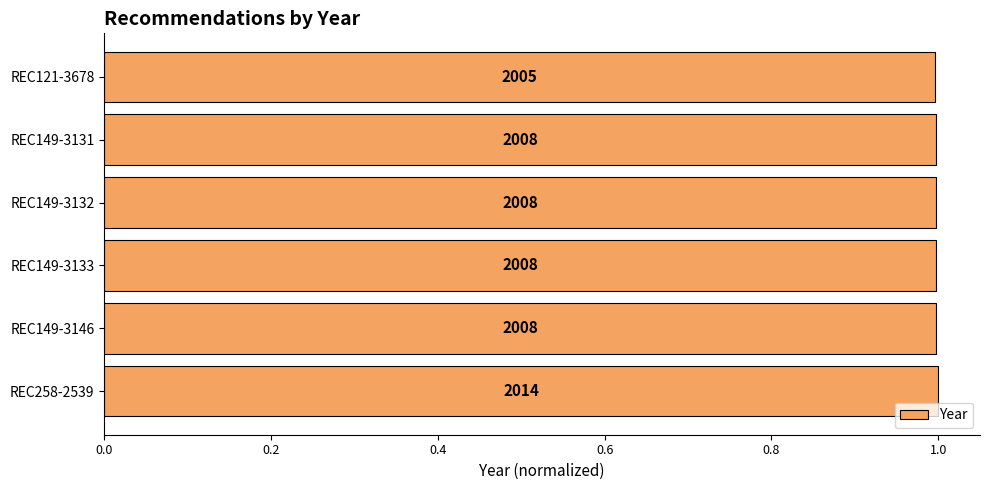

Does the chart contain any negative values?

No